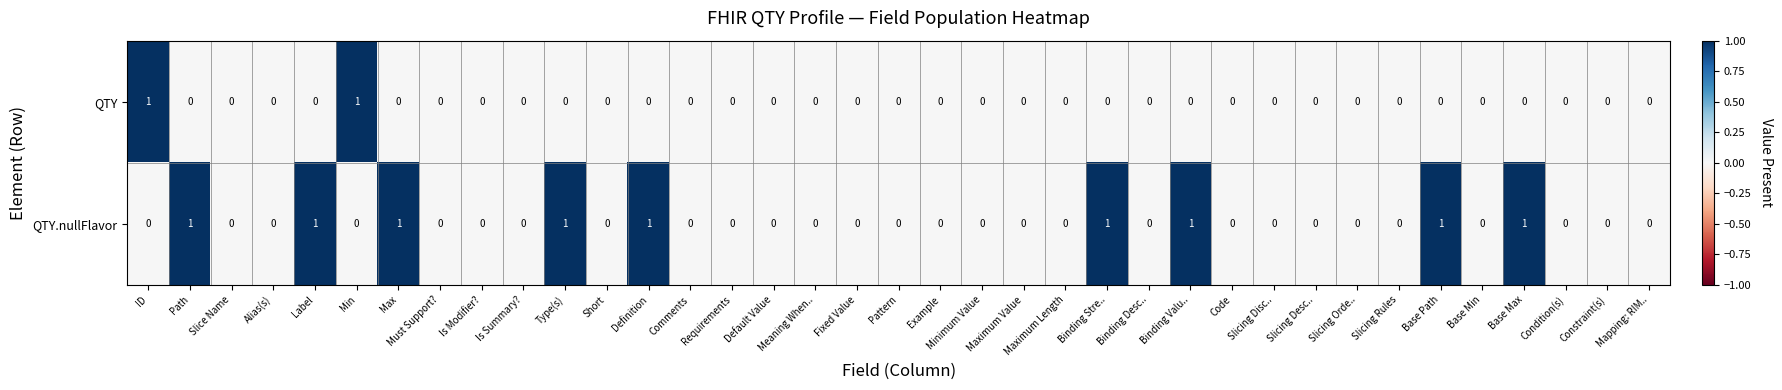

True or false: QTY has a value of 0 at Requirements.

True